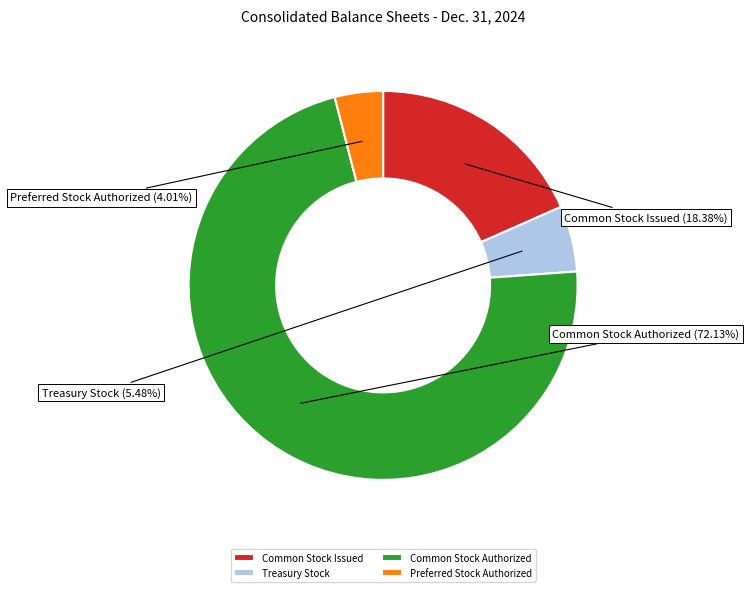

Which slice is the largest?

Common Stock Authorized